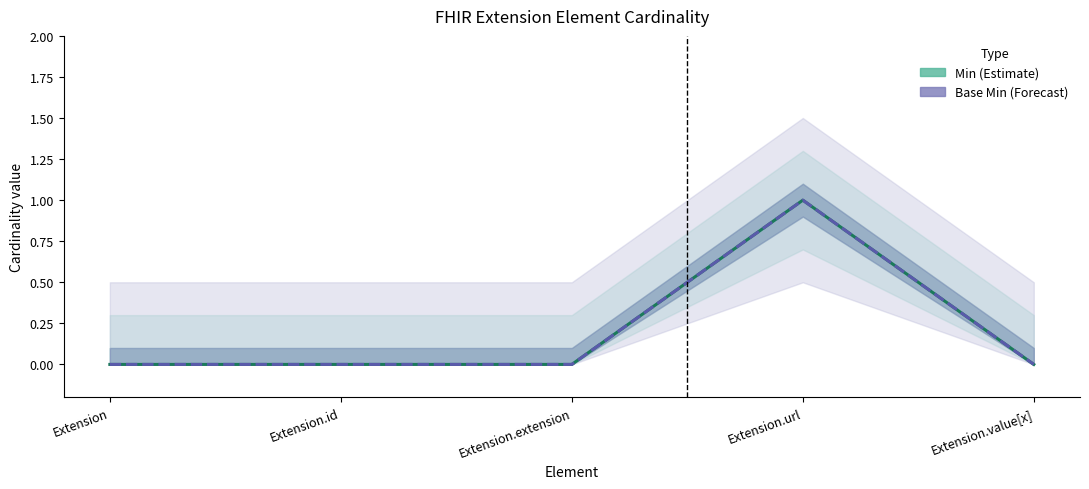

Does the chart display data point markers on the line(s)?

No